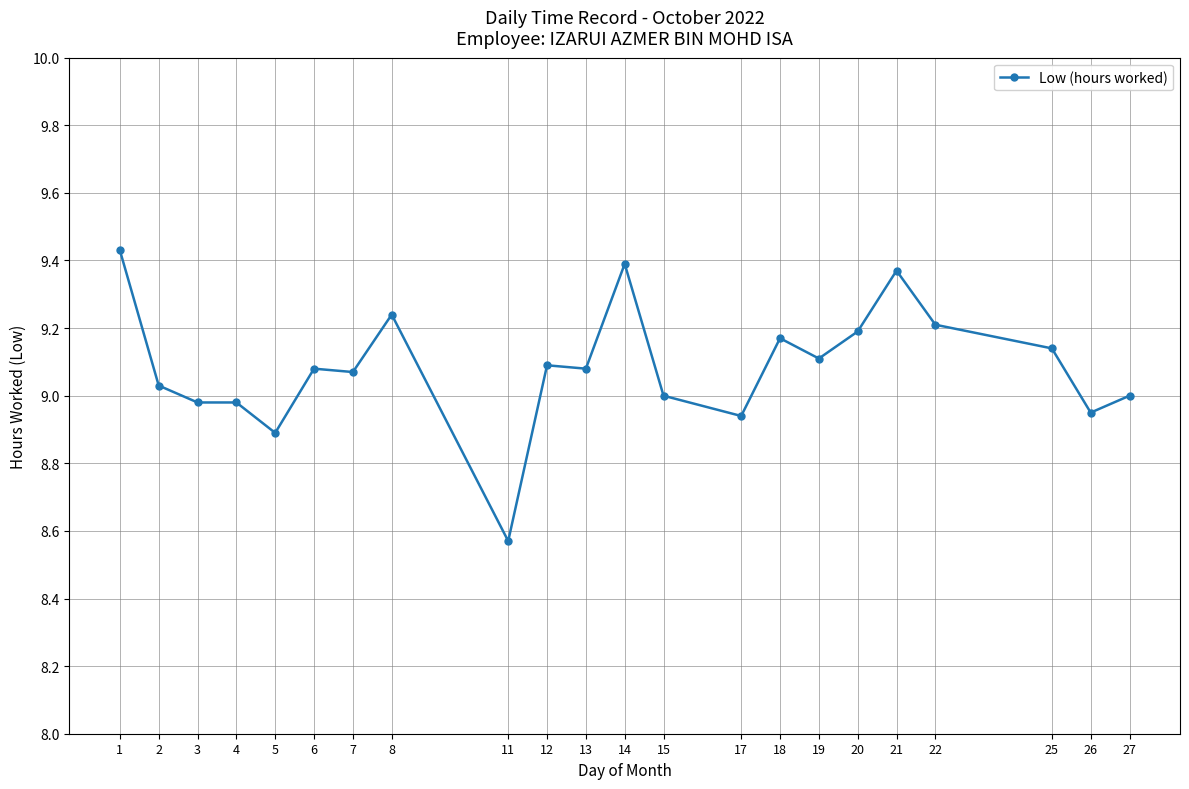

At which category does the chart reach its peak across all series?

1